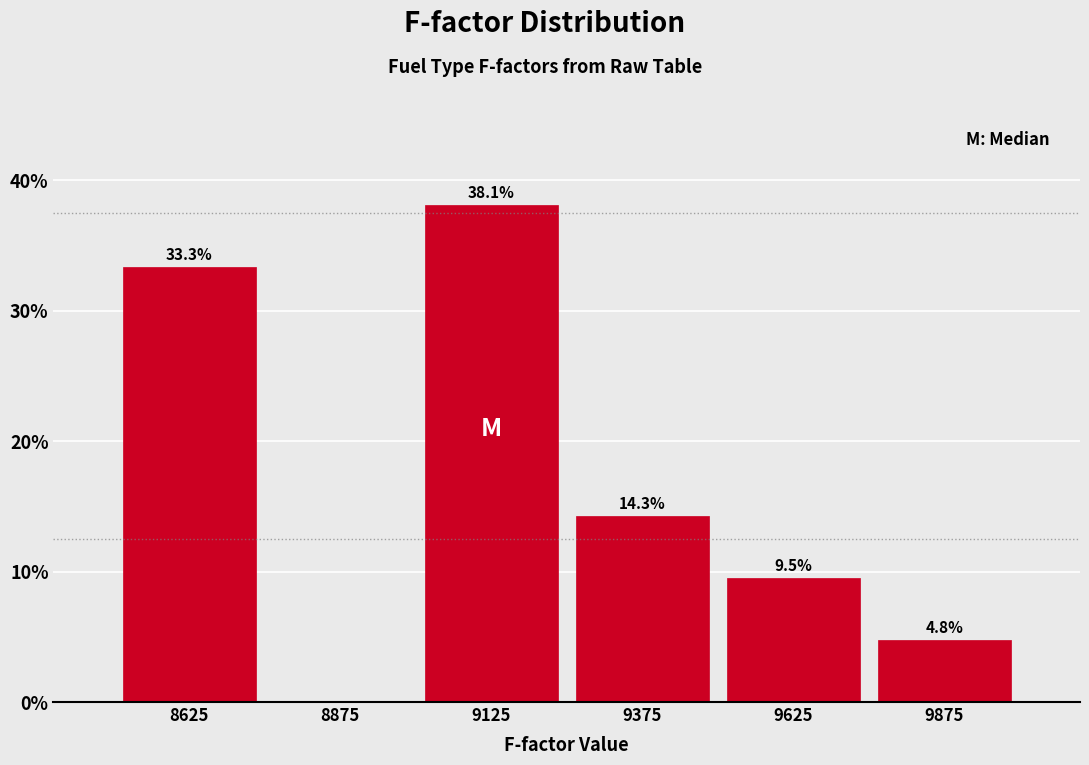

Reading left to right, extract all data points from this chart.

8625=33.3	8875=0.0	9125=38.1	9375=14.3	9625=9.5	9875=4.8